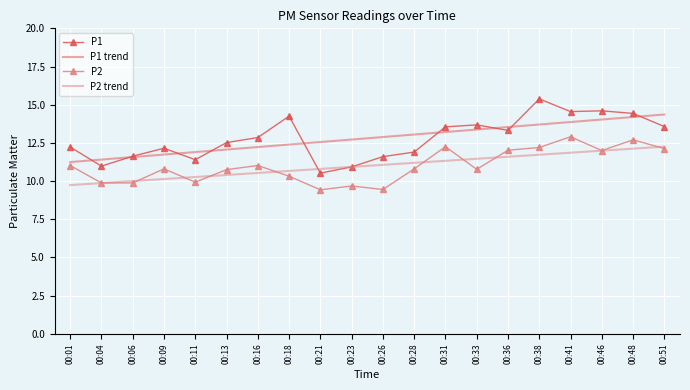

What are all the series names shown in the legend?

P1, P1 trend, P2, P2 trend